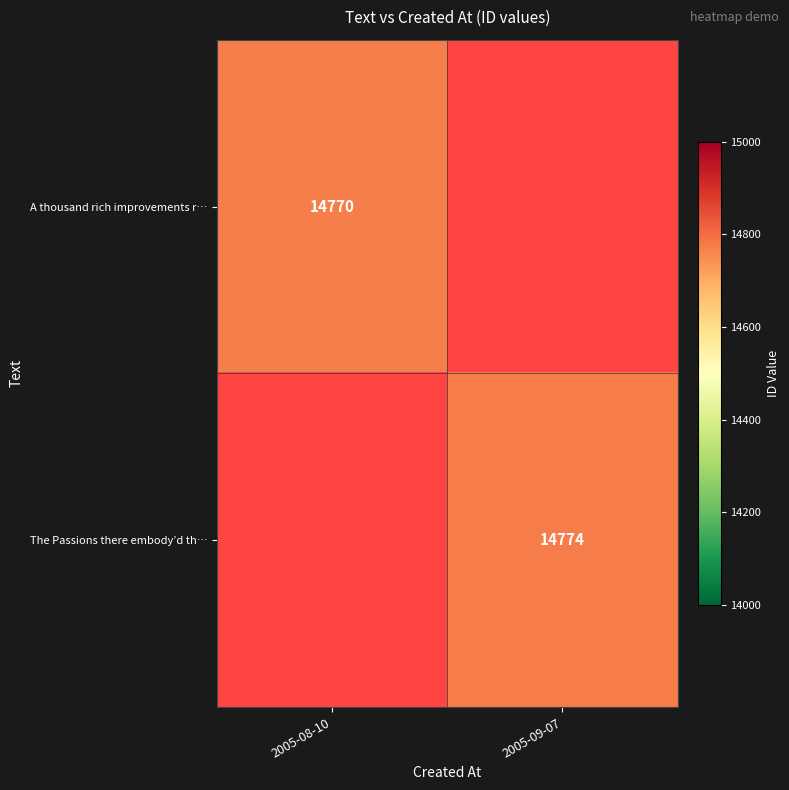

At how many categories does at least one series exceed 14771?

1